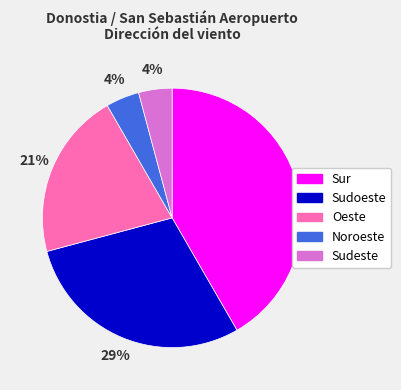

To the nearest percent, what portion does Oeste represent?

21%